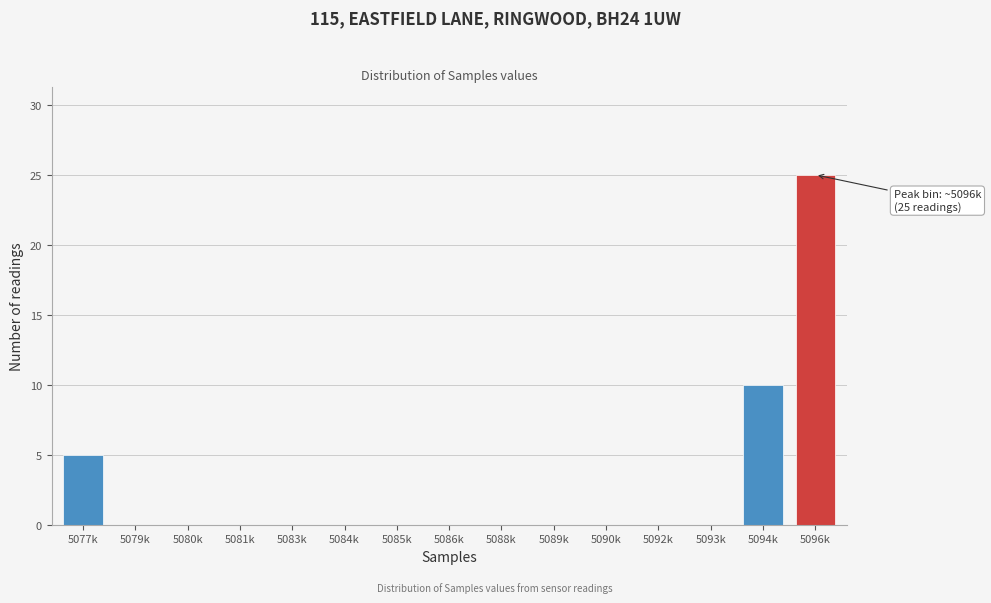

Reading right to left, what are all the values shown in this chart?

5096k=25	5094k=10	5093k=0	5092k=0	5090k=0	5089k=0	5088k=0	5086k=0	5085k=0	5084k=0	5083k=0	5081k=0	5080k=0	5079k=0	5077k=5